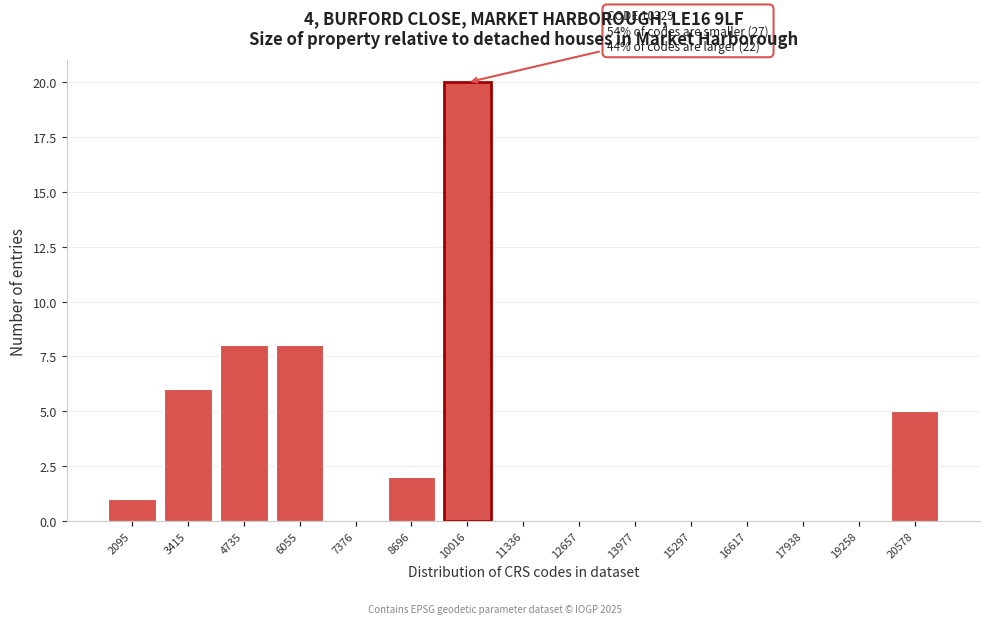

Reading left to right, transcribe all the data shown in this chart.

2095=1	3415=6	4735=8	6055=8	7376=0	8696=2	10016=20	11336=0	12657=0	13977=0	15297=0	16617=0	17938=0	19258=0	20578=5